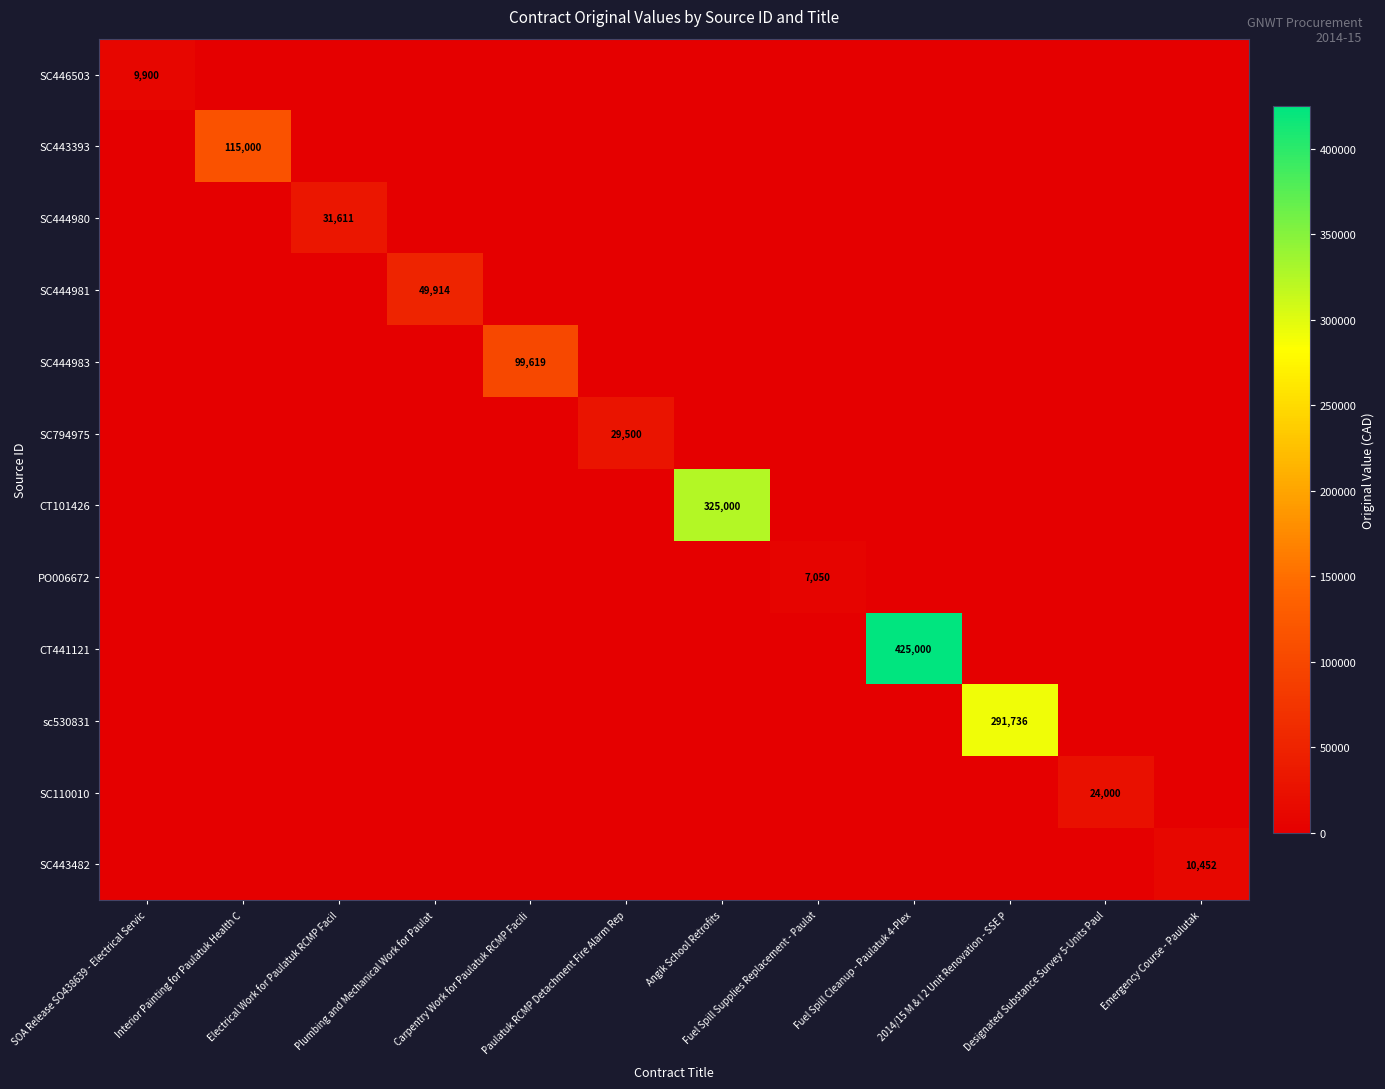

How many categories are shown in the chart?

12